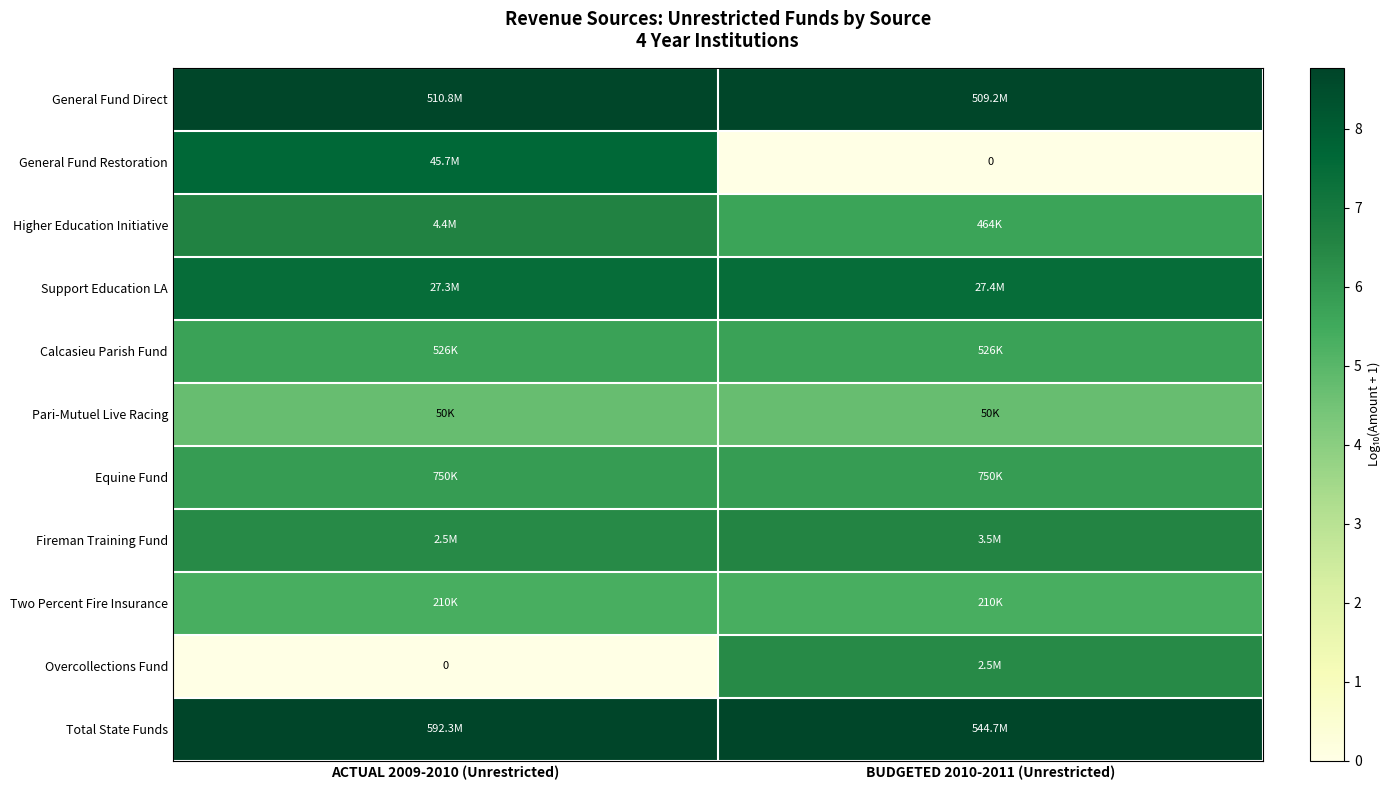

Count the Higher Education Initiative values in the range 5 to 6.

1